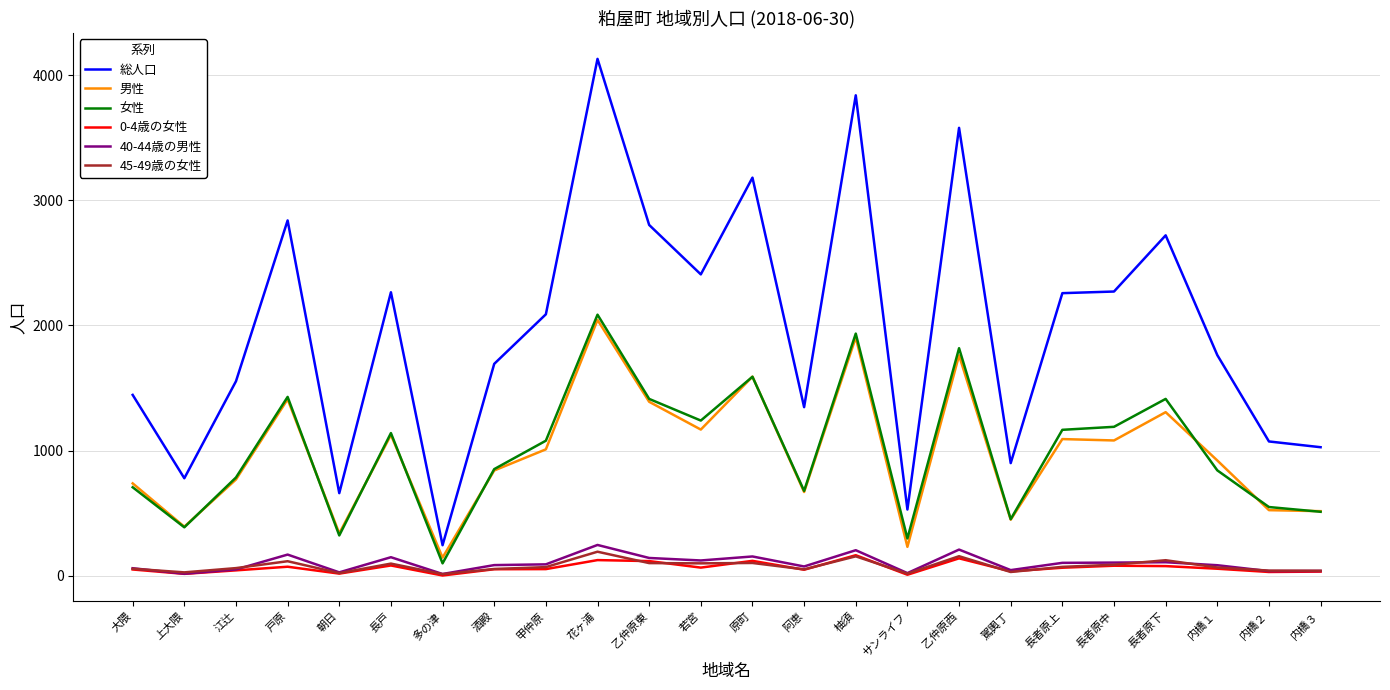

Between 乙仲原東 and サンライフ, which series saw the biggest shift?

総人口